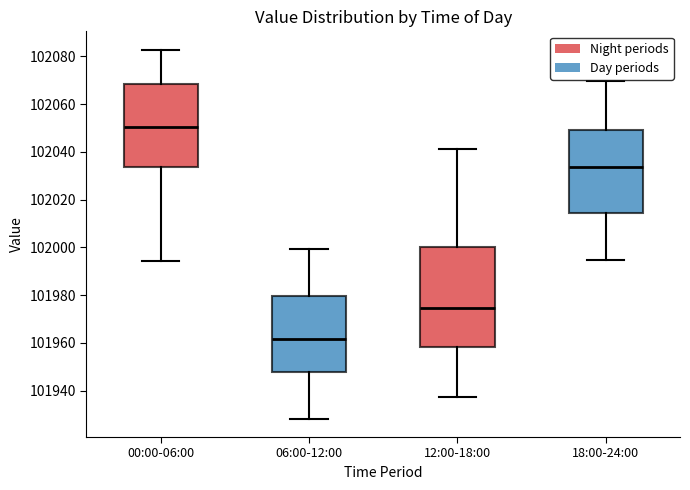

Where does the upper whisker of the box for 00:00-06:00 end on the y-axis? The values are not printed on the chart, so give them approximately, as read against the axis.

102082